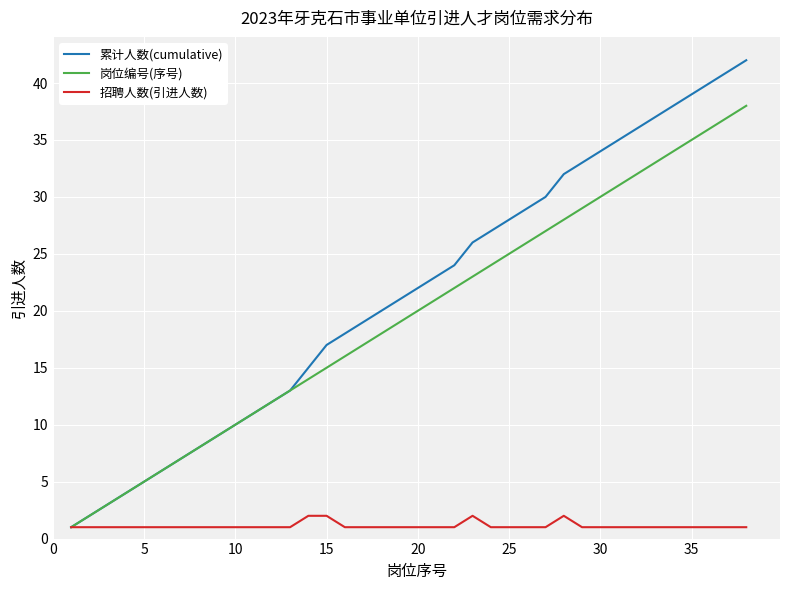

Which series has the largest total across all categories?

累计人数(cumulative)